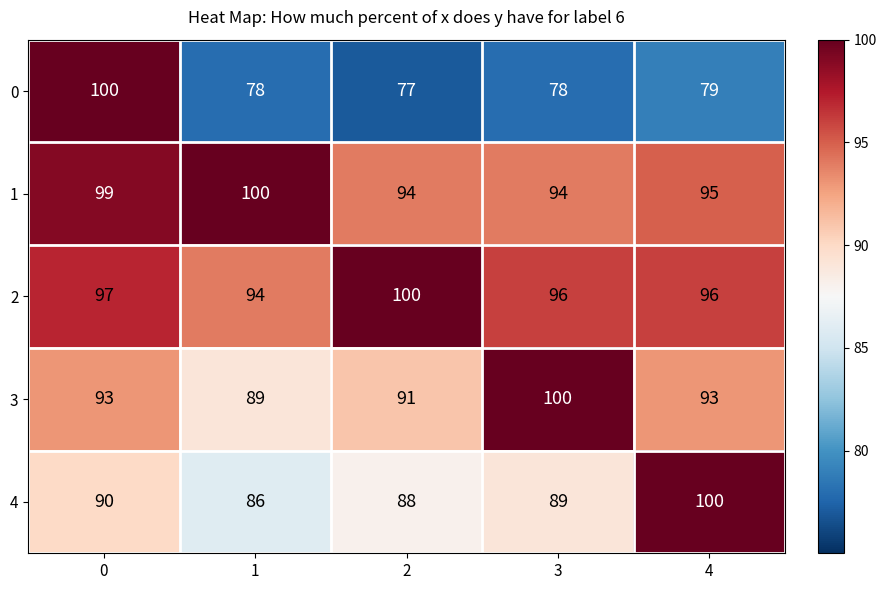

The 4 series shows 90 at 0. True or false?

True